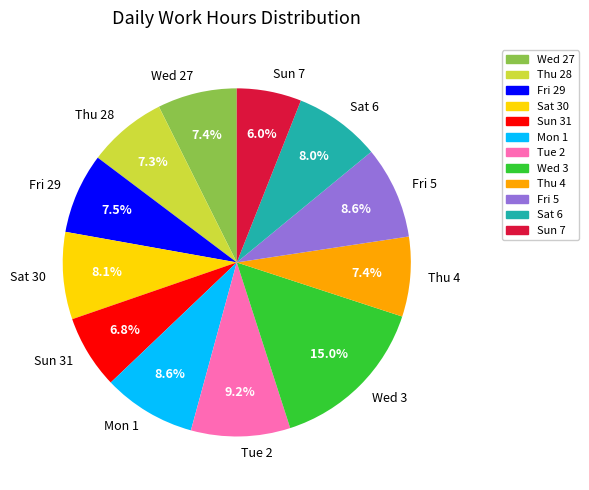

Does Thu 4 account for over 50% of the chart?

No